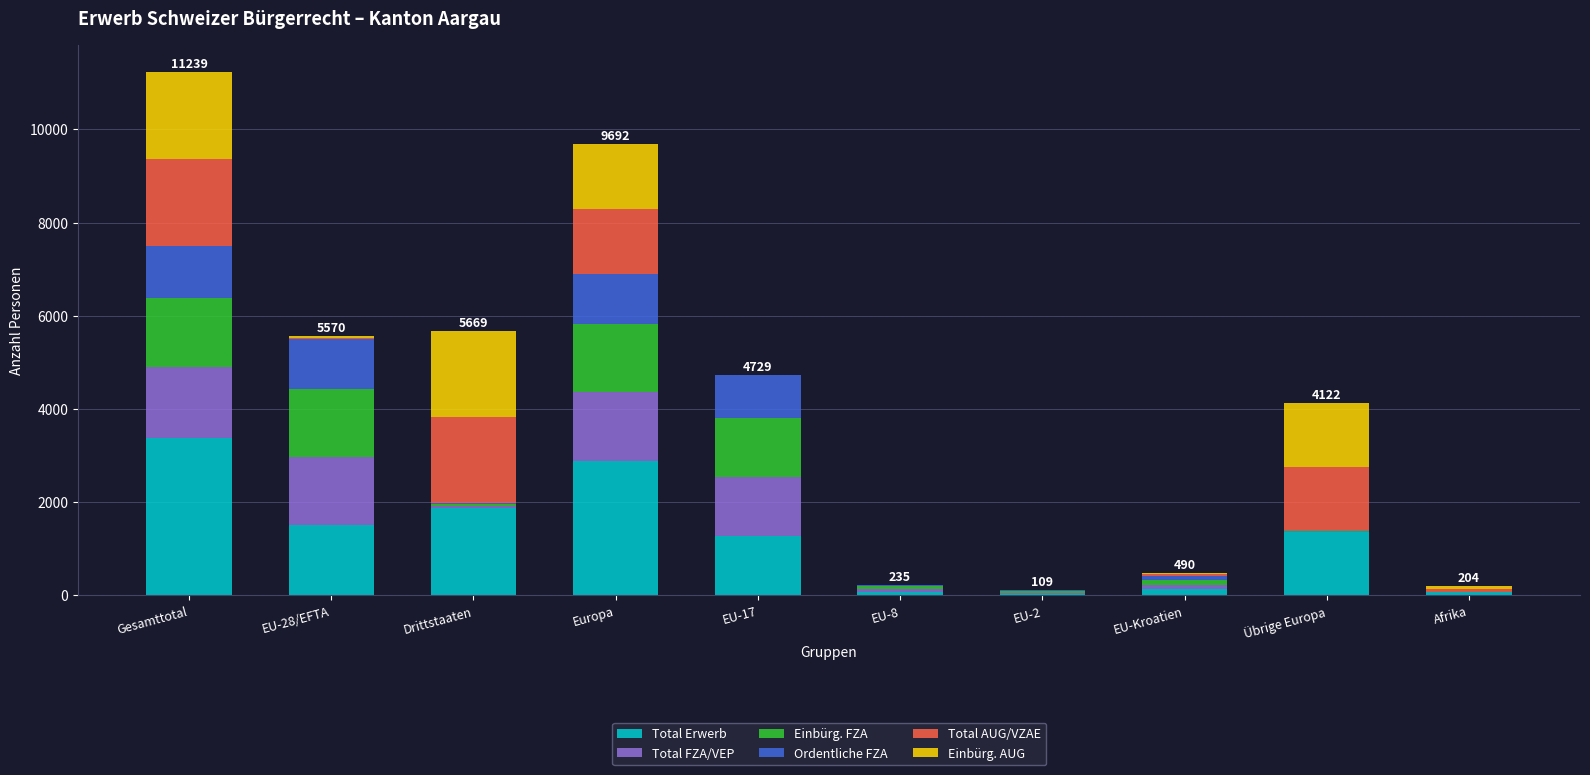

What is the sum of all Total Erwerb values?

12597